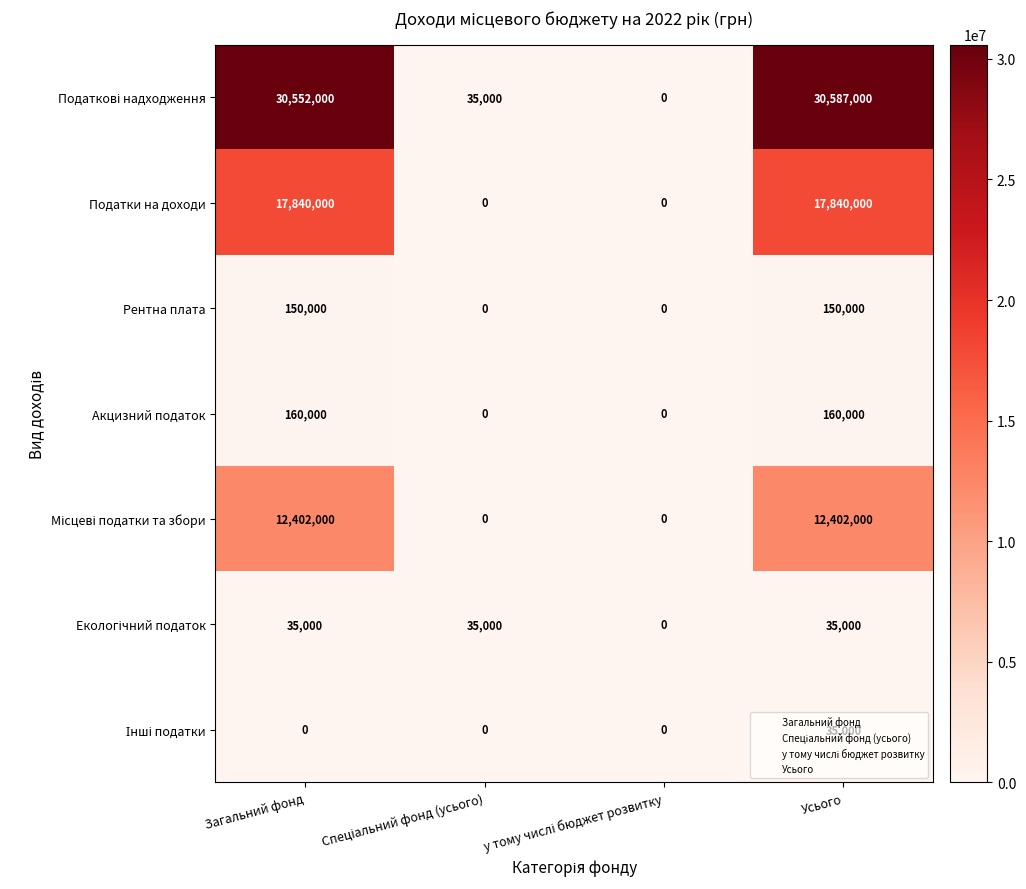

At which category is the sum across all series the highest?

Усього